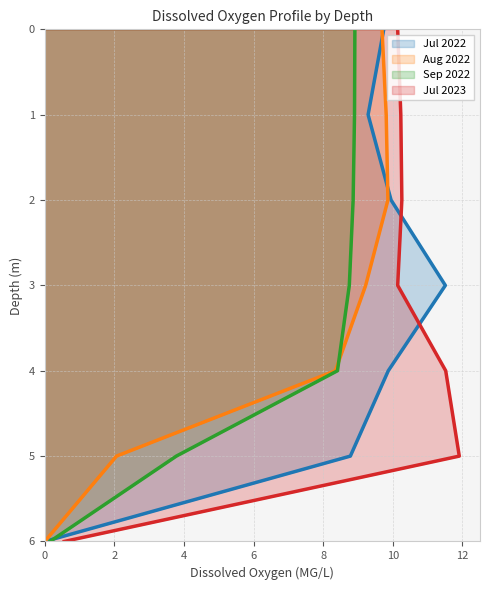

What is the sum of the Aug 2022 values at 1 and 4?

18.2